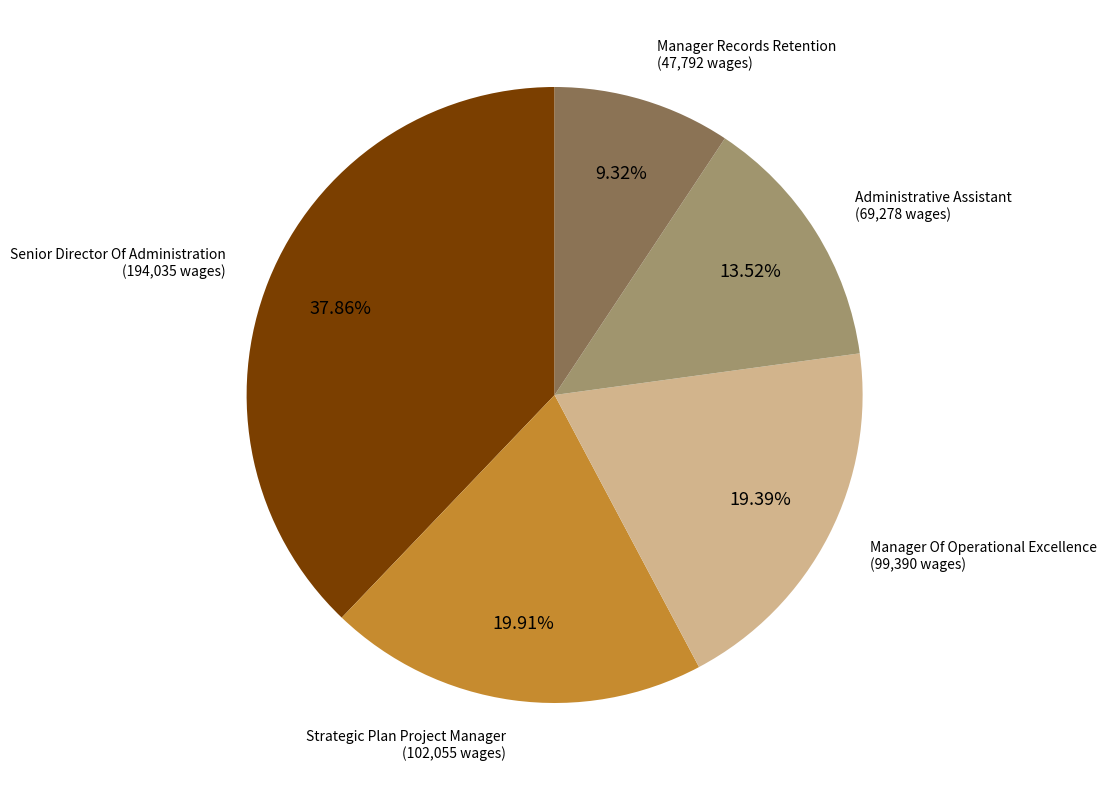

To the nearest percent, what is the difference between the largest and smallest slice percentages?

29%